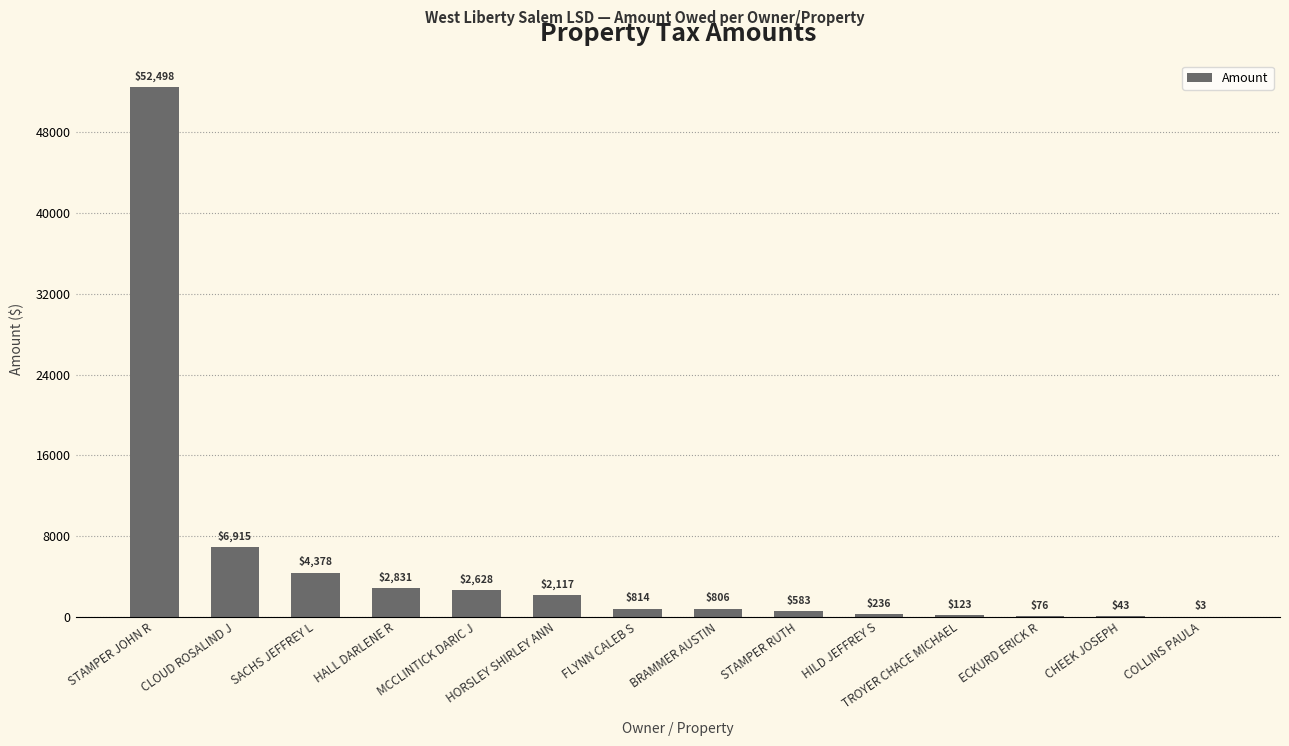

Where is the data nearest to the value 26250?

CLOUD ROSALIND J